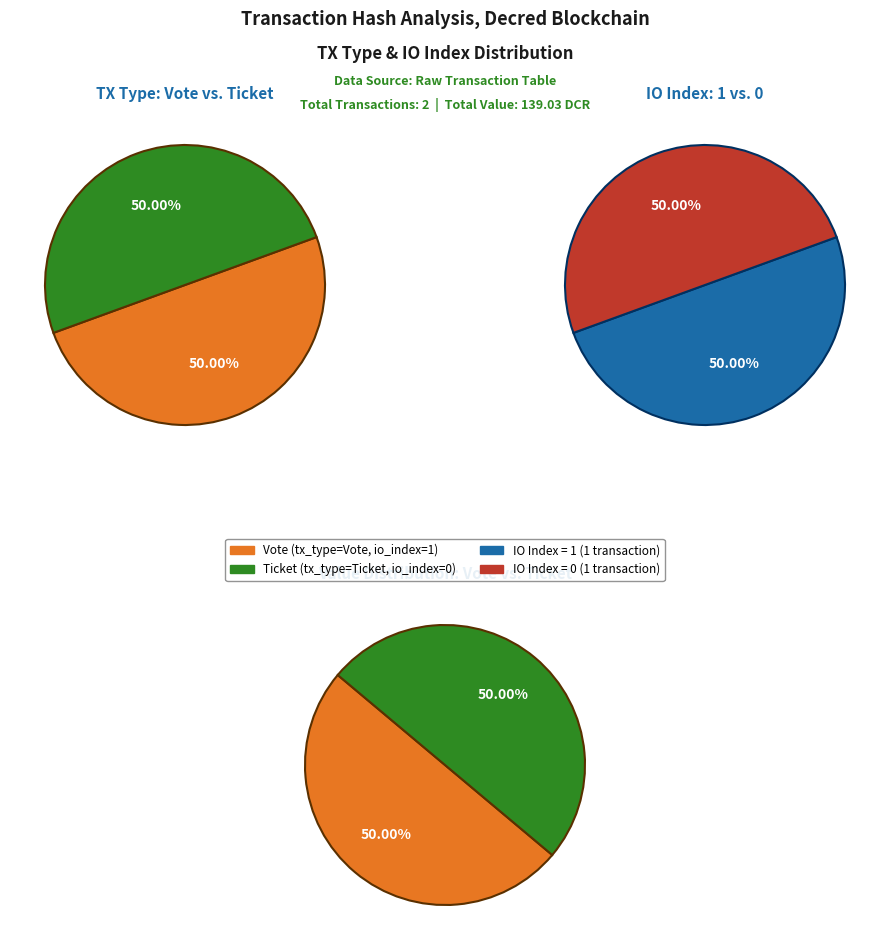

To the nearest percent, what is the combined percentage of Vote (io_index=1) and Ticket (io_index=0)?

100%